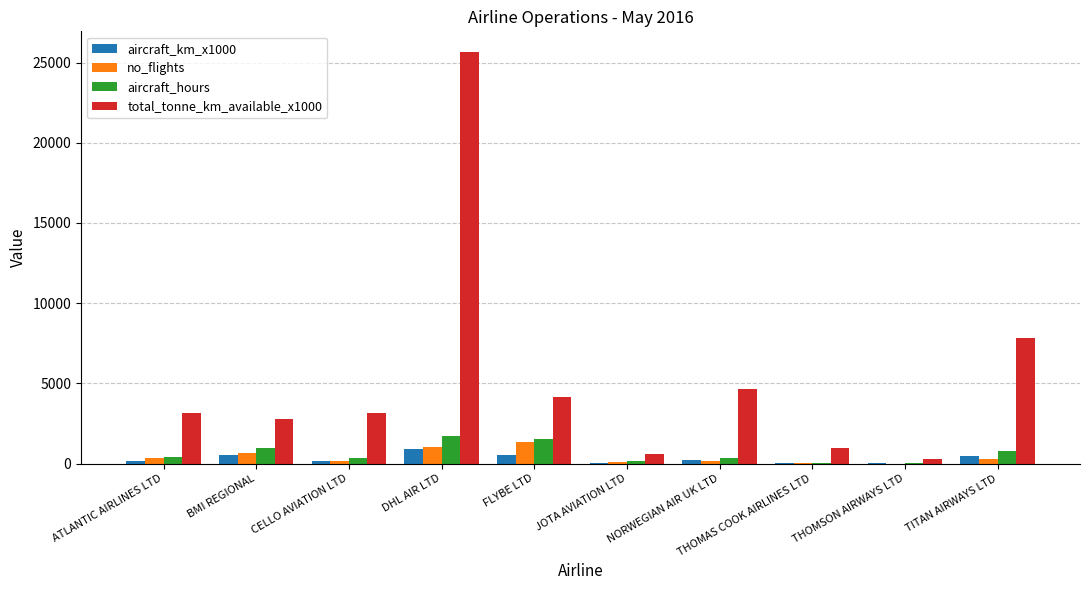

Is the value of aircraft_km_x1000 at BMI REGIONAL greater than the value of total_tonne_km_available_x1000 at NORWEGIAN AIR UK LTD?

No